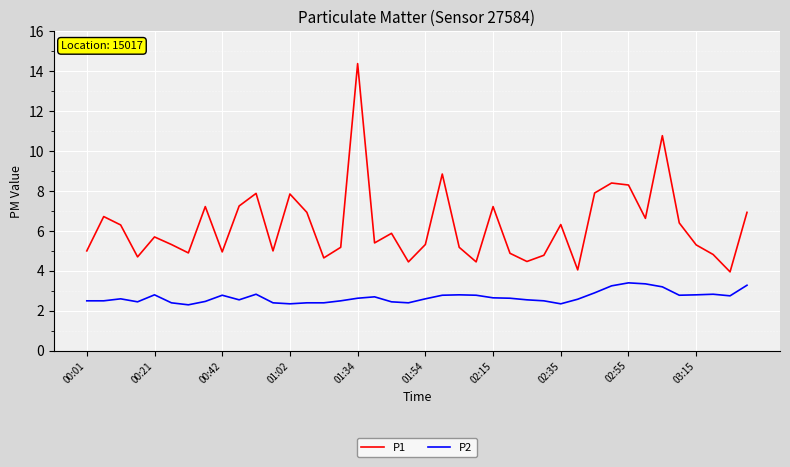

List the series in order of their peak value, highest first.

P1, P2